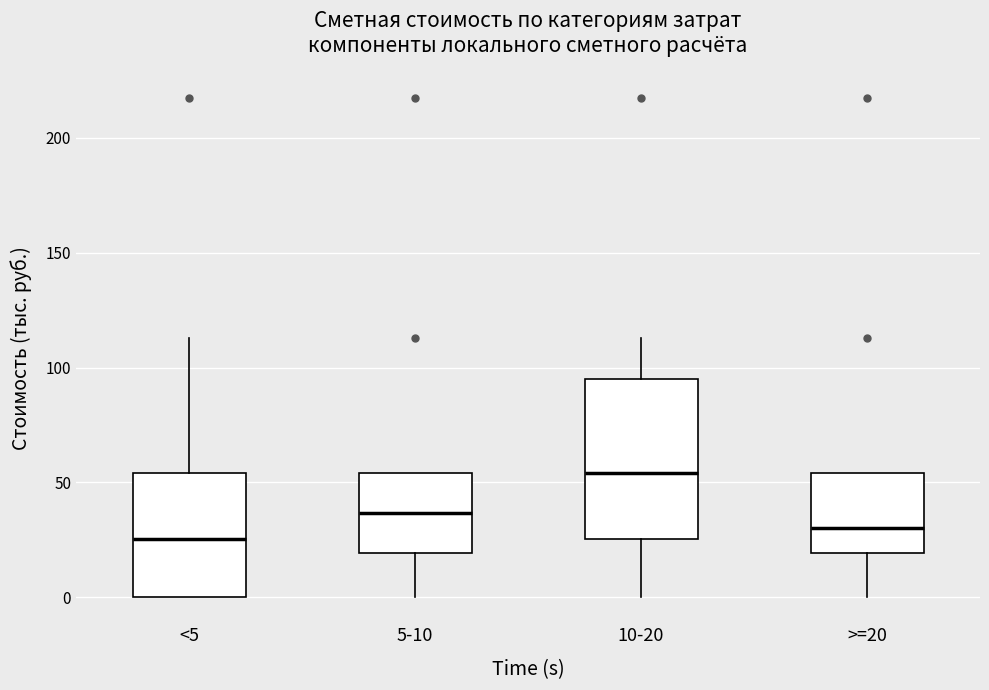

Reading left to right, transcribe this box plot: for each box, give where its median line is, the range the box spans, and where its two whiskers end, as read against the y-axis. The values are not printed on the chart, so give them approximately, as read against the axis.

<5: median 25, box 0 to 55, whiskers 0 to 115
5-10: median 35, box 20 to 55, whiskers 0 to 55
10-20: median 55, box 25 to 95, whiskers 0 to 115
>=20: median 30, box 20 to 55, whiskers 0 to 55